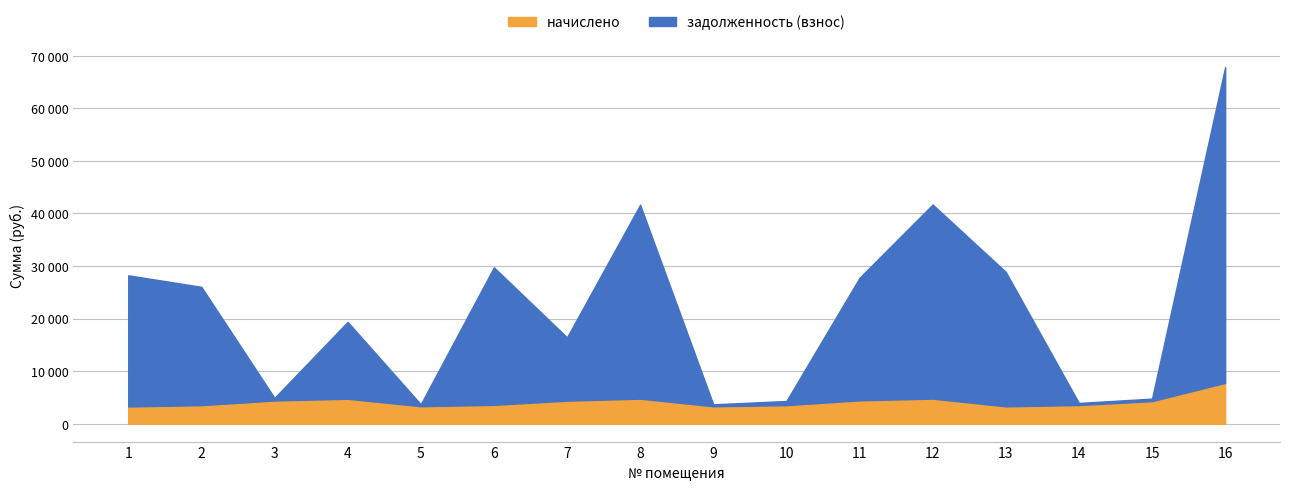

What value does the начислено series have at 4?

4755.7